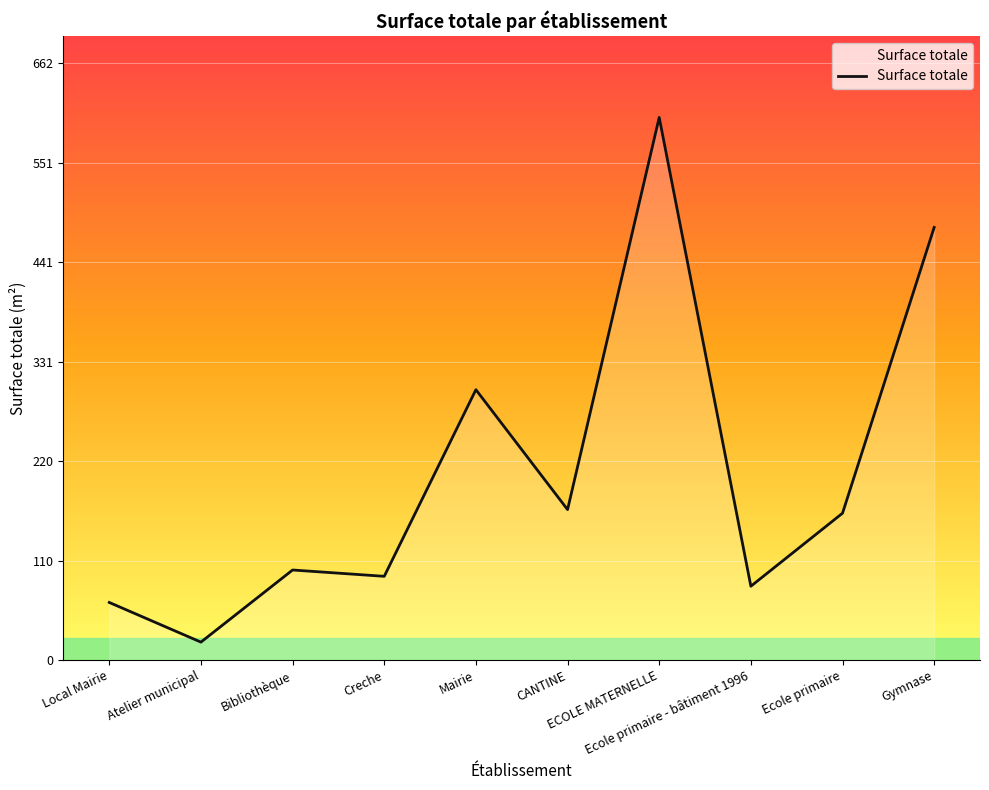

Where is the first local maximum?

Bibliothèque